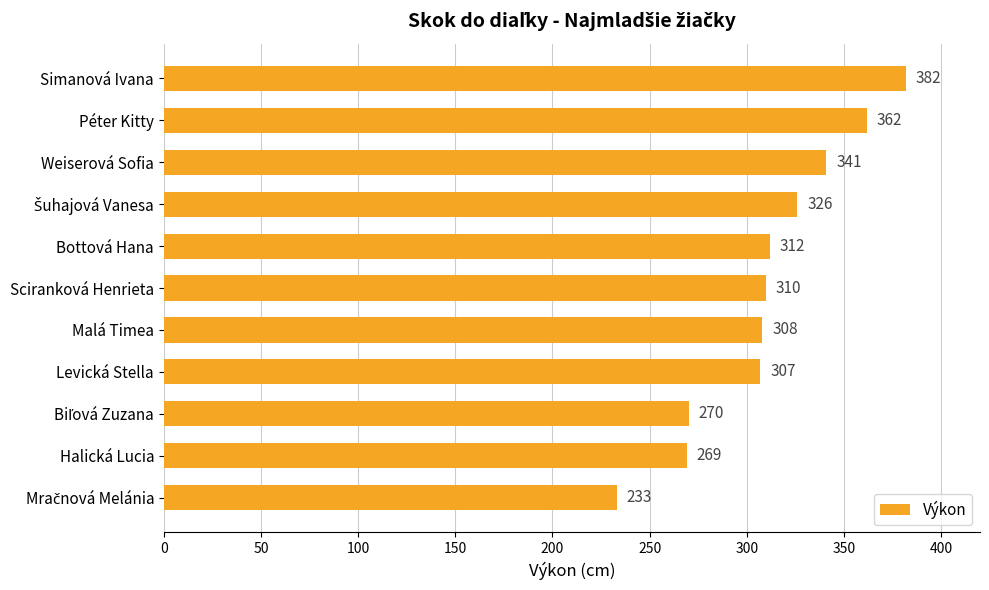

How many data points does each series have?

11